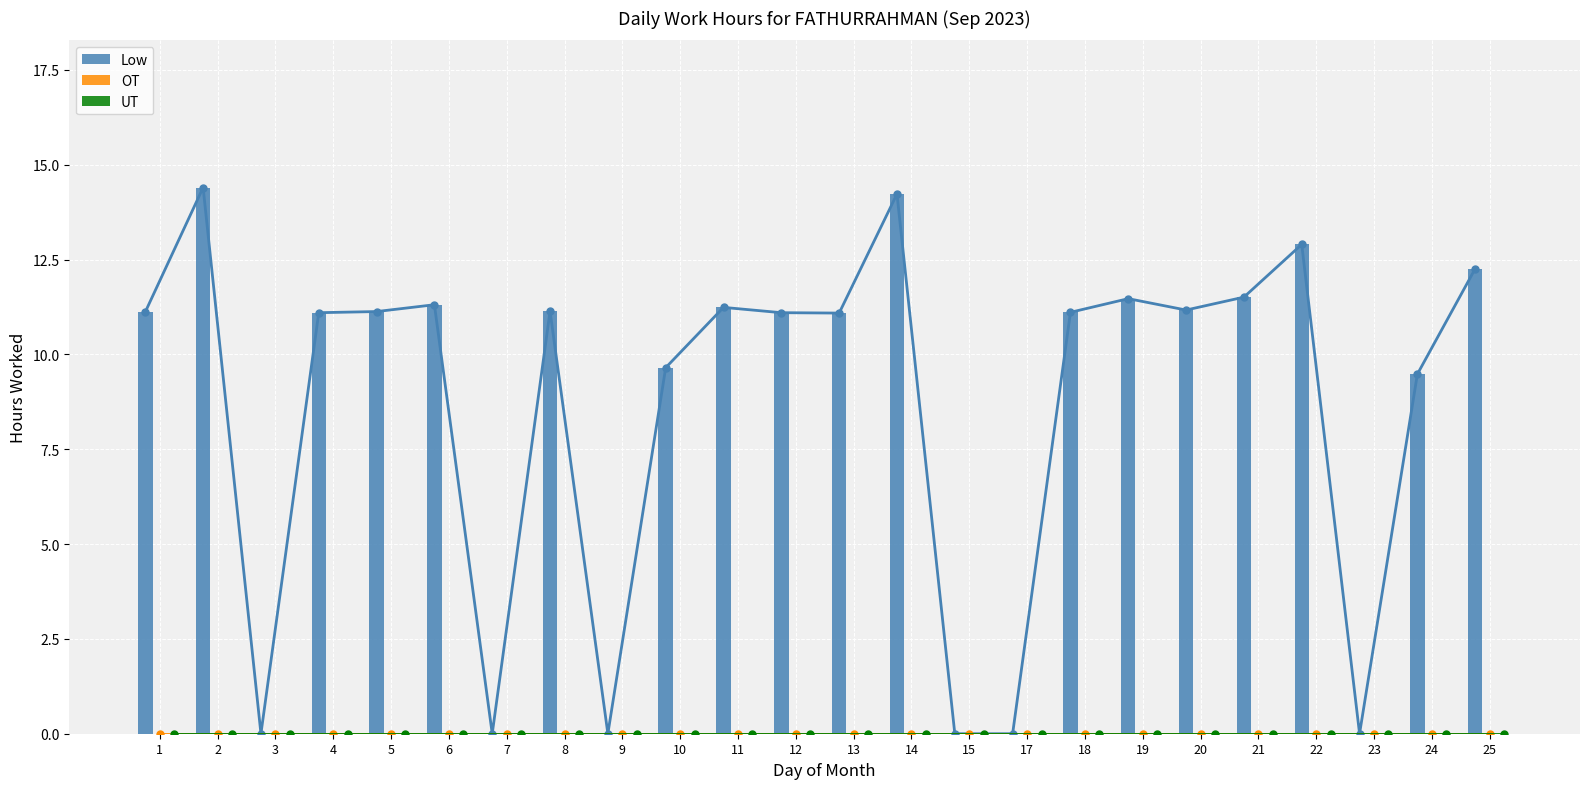

What is the difference between the maximum and minimum values in the Low series?

14.4